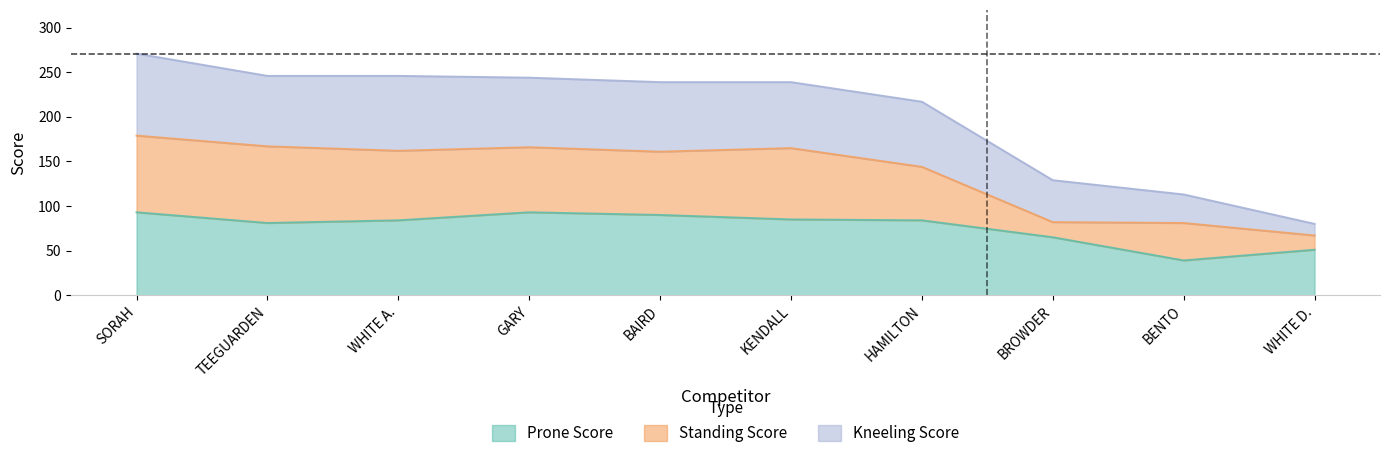

The value of Prone Score at SORAH is 22. True or false?

False